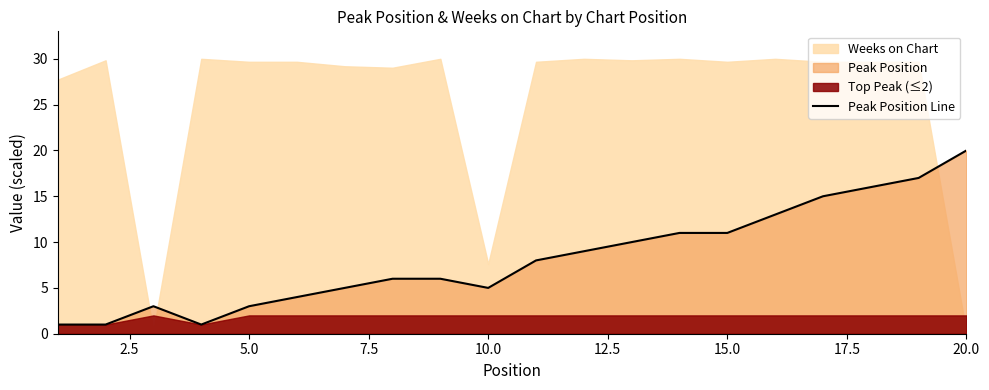

Reading left to right, extract all data points from this chart.

1	1	3	1	3	4	5	6	6	5	8	9	10	11	11	13	15	16	17	20